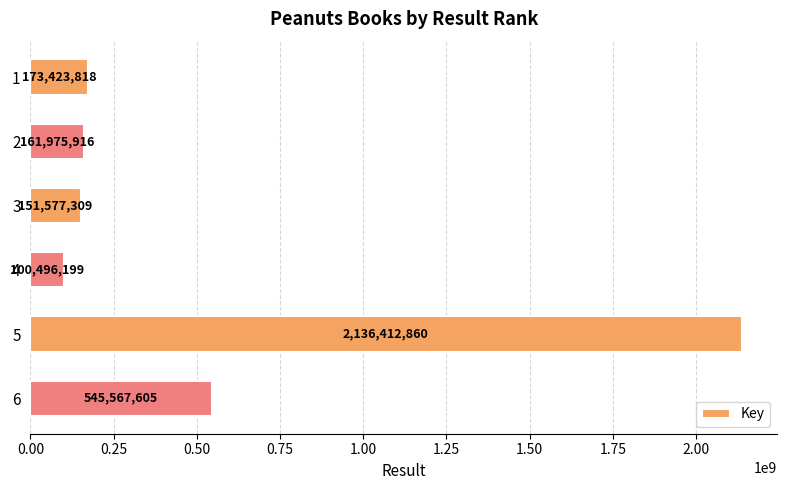

What is the value of the 1st bar from the top?

173423818